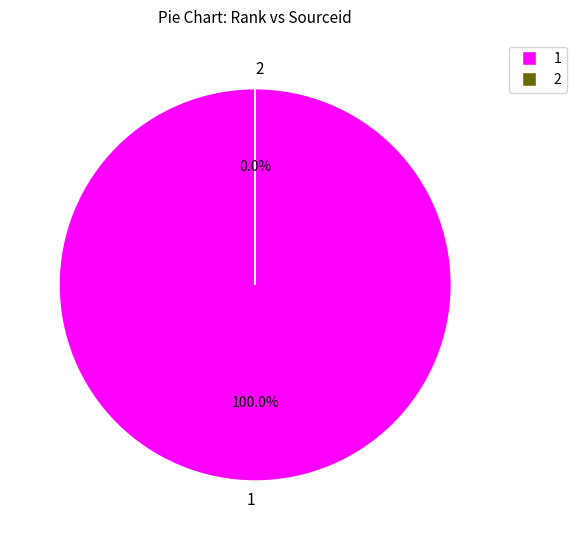

Is it true that 1 is 95% of the pie?

False